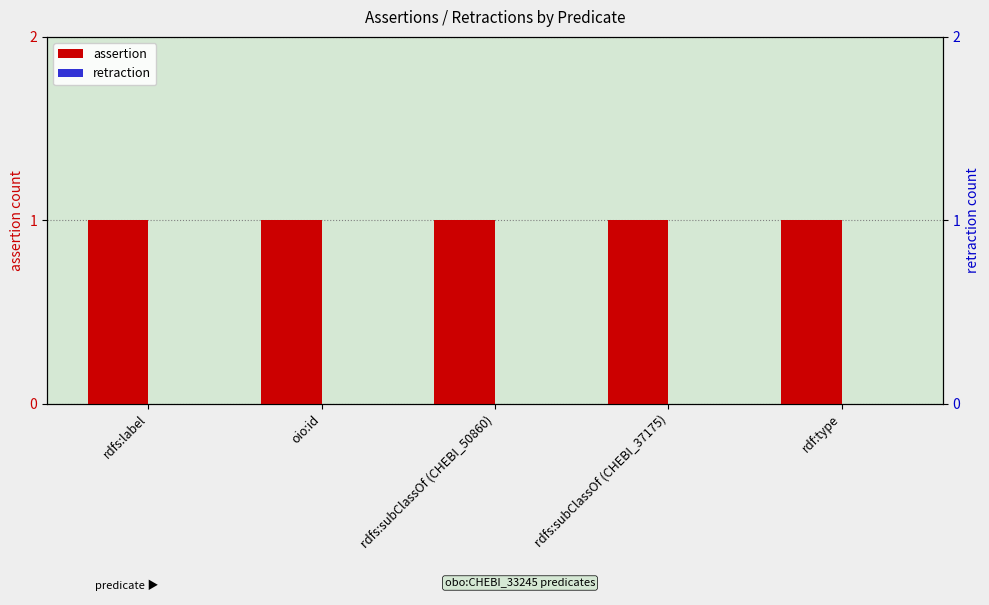

Which series changed the most between rdfs:label and rdfs:subClassOf (CHEBI_50860)?

assertion